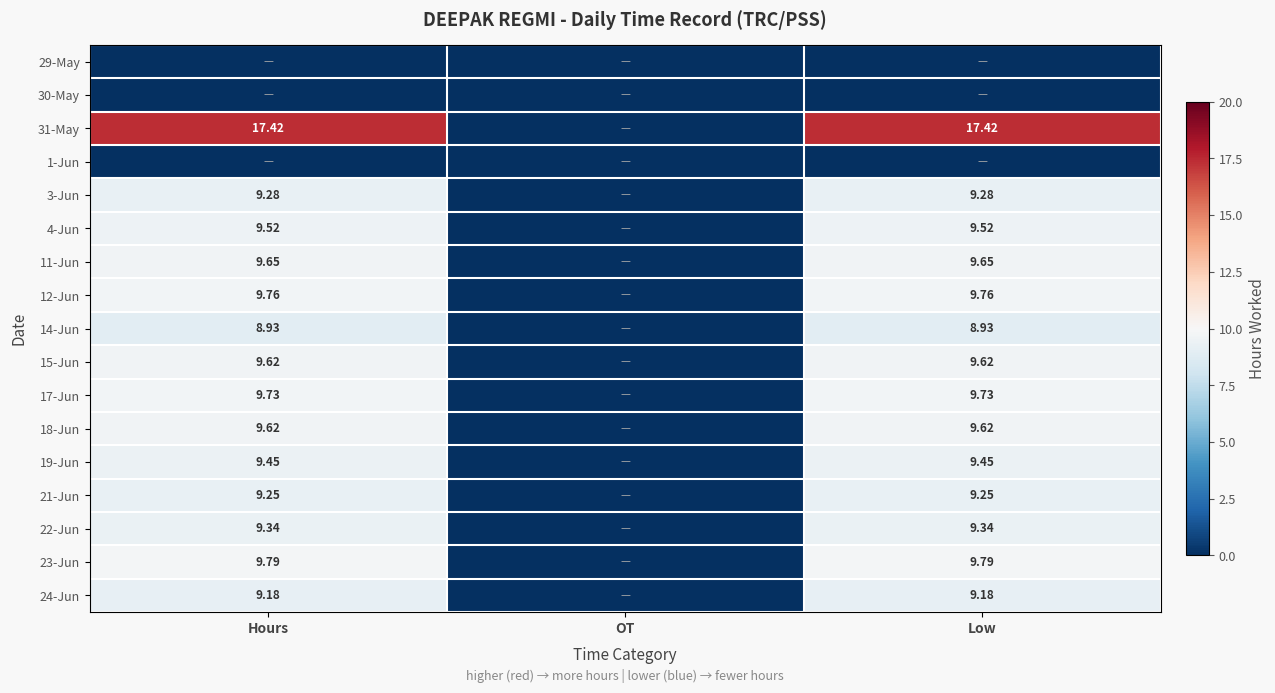

Rank the series at Hours from highest to lowest value.

31-May, 23-Jun, 12-Jun, 17-Jun, 11-Jun, 15-Jun, 18-Jun, 4-Jun, 19-Jun, 22-Jun, 3-Jun, 21-Jun, 24-Jun, 14-Jun, 29-May, 30-May, 1-Jun